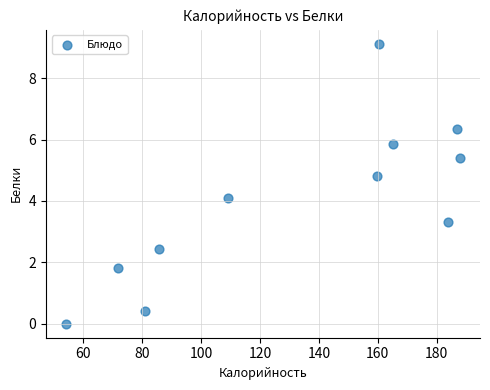

What is the average Y value?

4.0